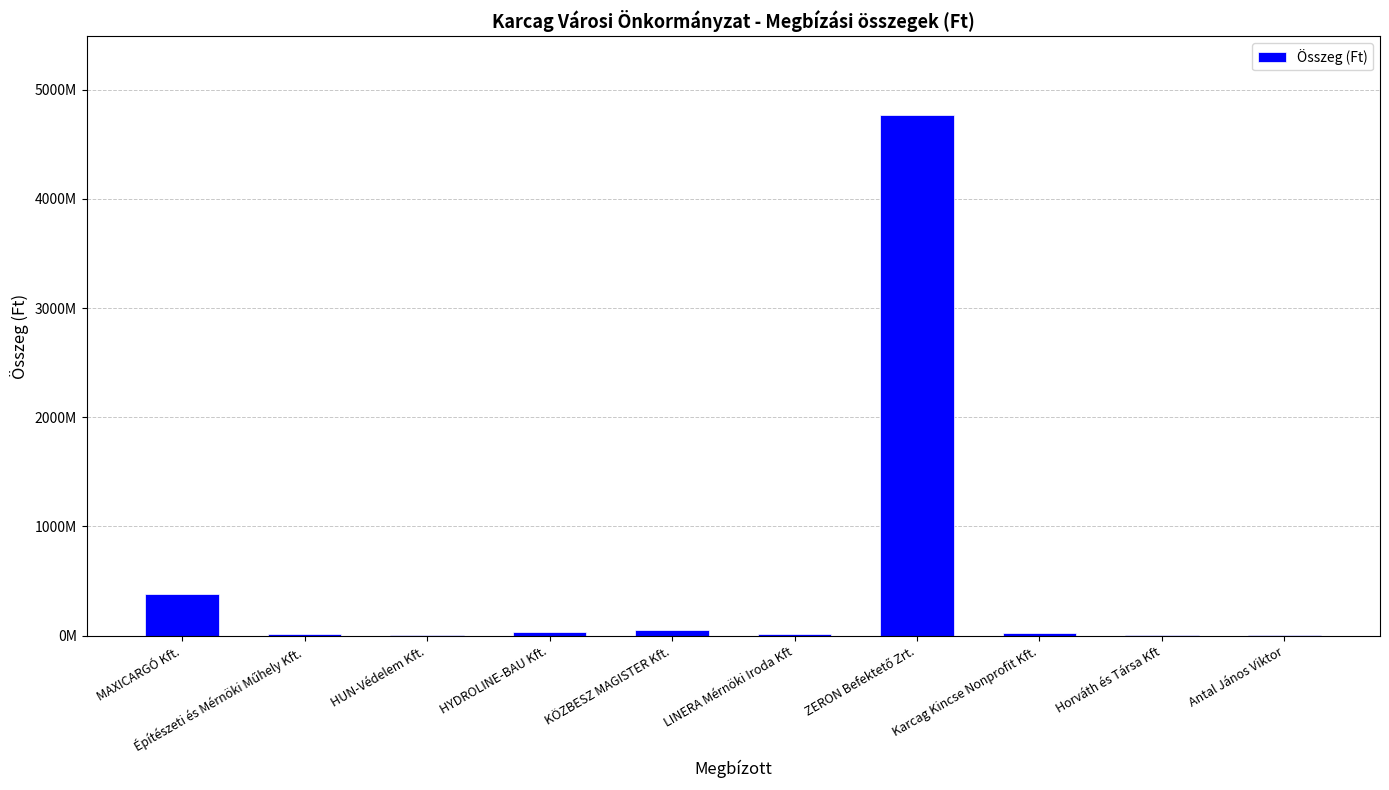

Are the bars horizontal?

No